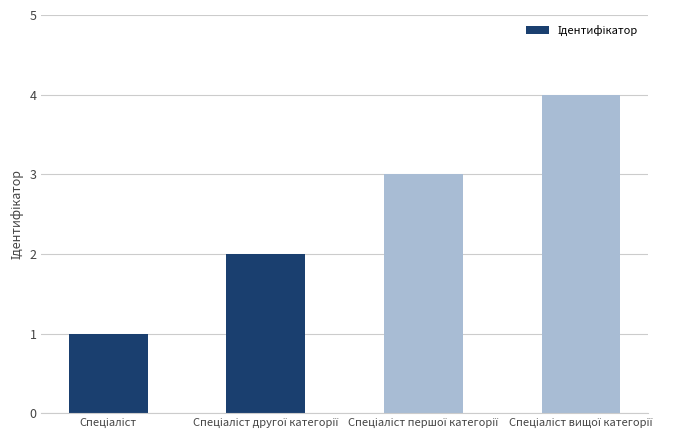

What is the minimum value shown in the chart?

1